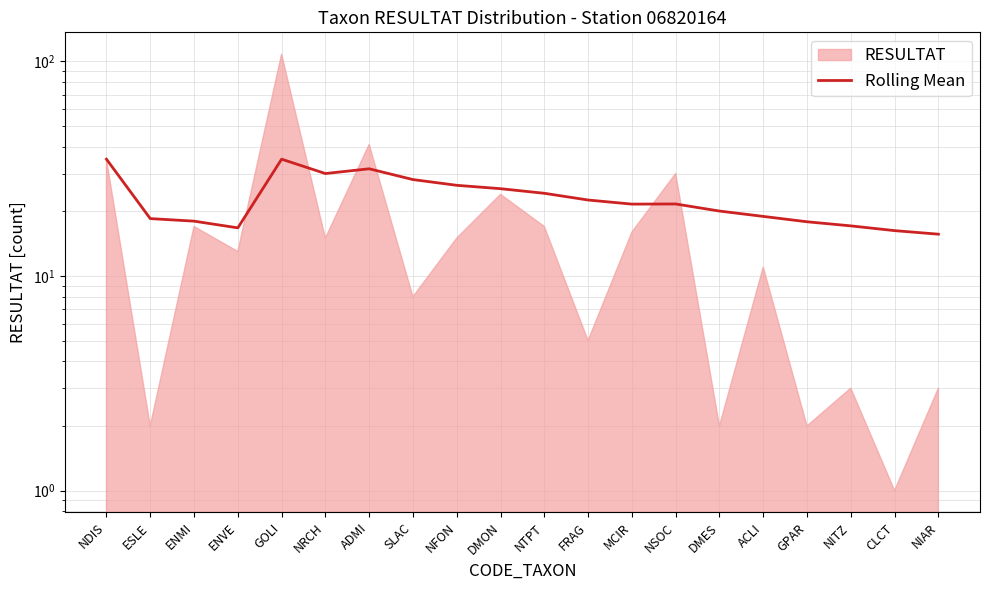

What is the value of the 16th point from the left?

18.9